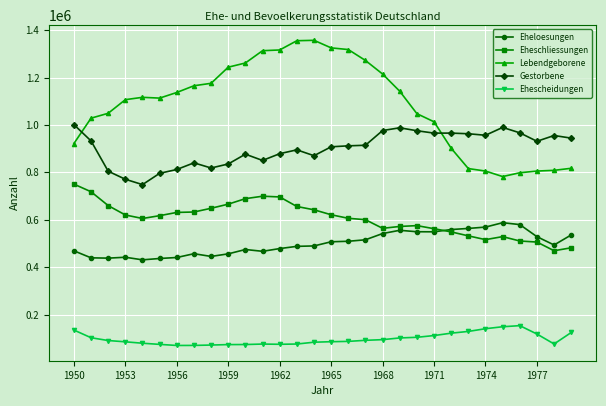

What is the value of the Eheloesungen point at the 2nd from the left?

439279